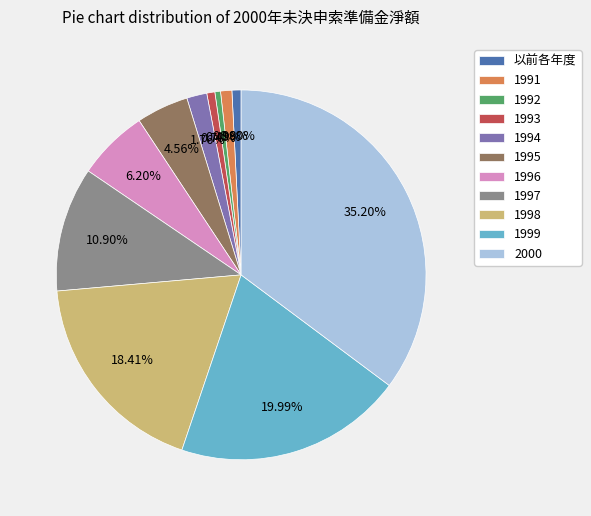

Combined, do 1991 and 1997 account for over 50%?

No